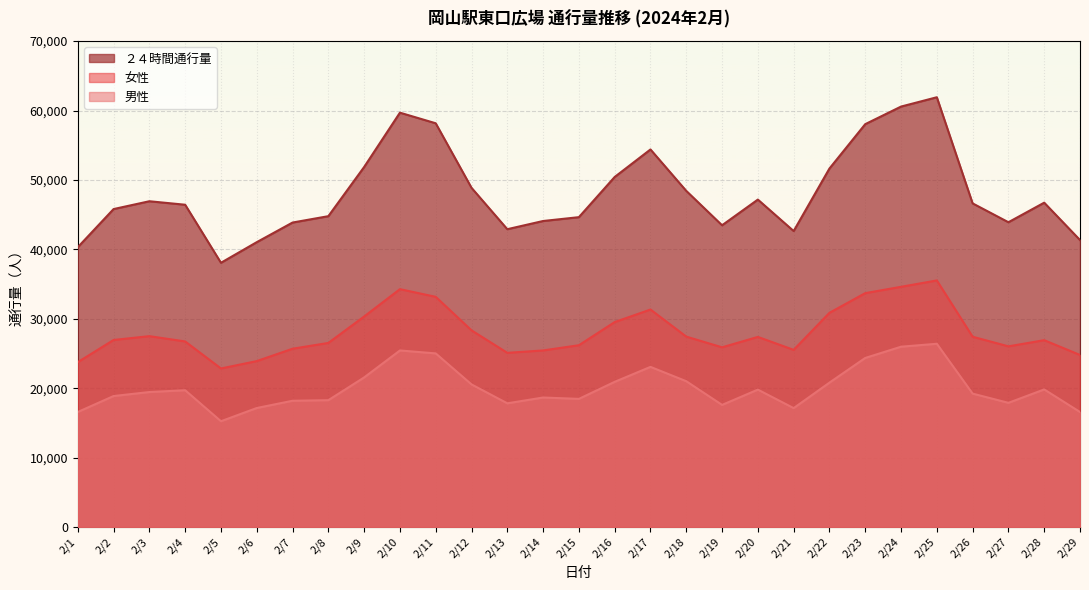

What is the difference between the highest and lowest values at 2/2?

26941